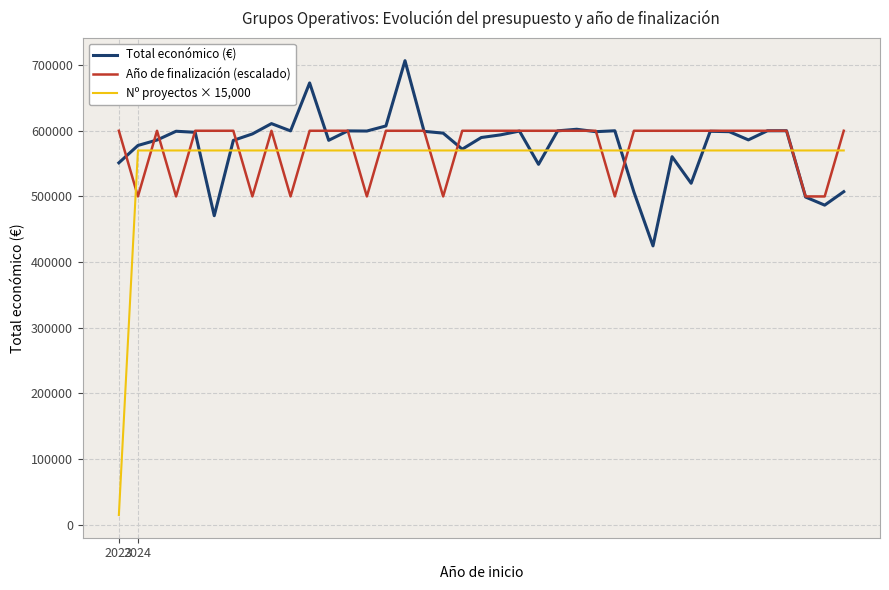

Which series has the widest spread of values?

Nº proyectos × 15,000